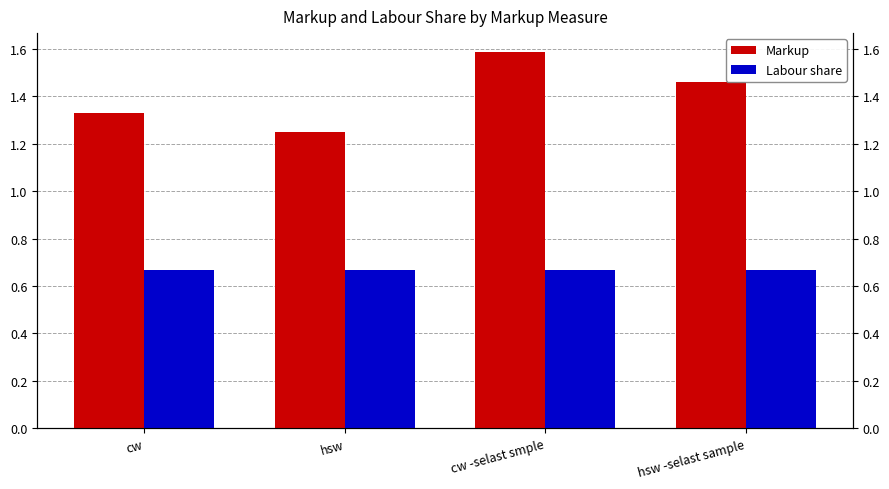

What is the value of the Labour share bar at the 4th from the left?

0.7